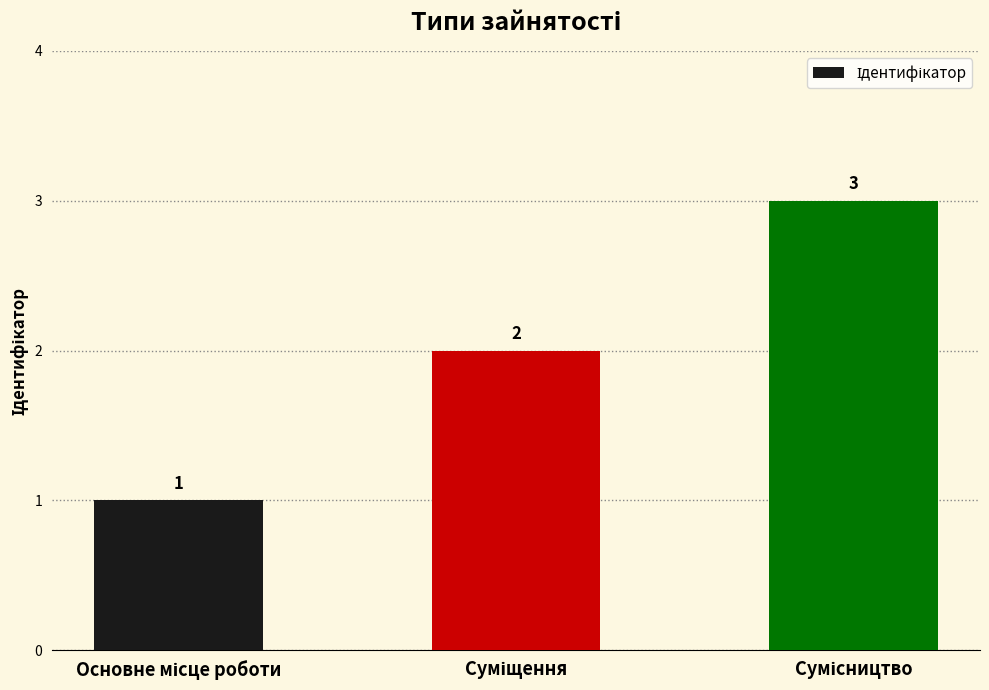

What is the sum of all values?

6